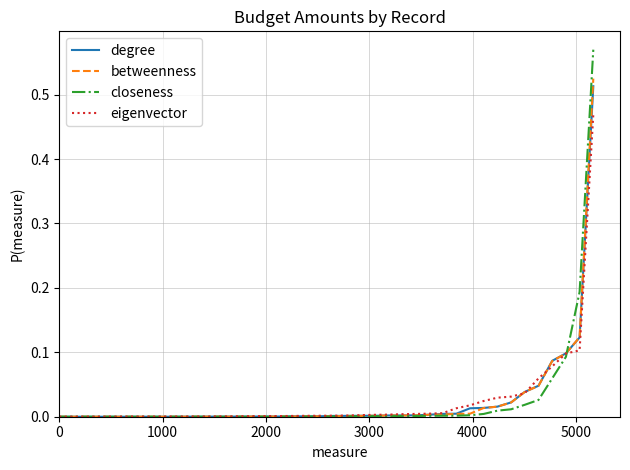

Which series has the largest range (max minus min)?

closeness